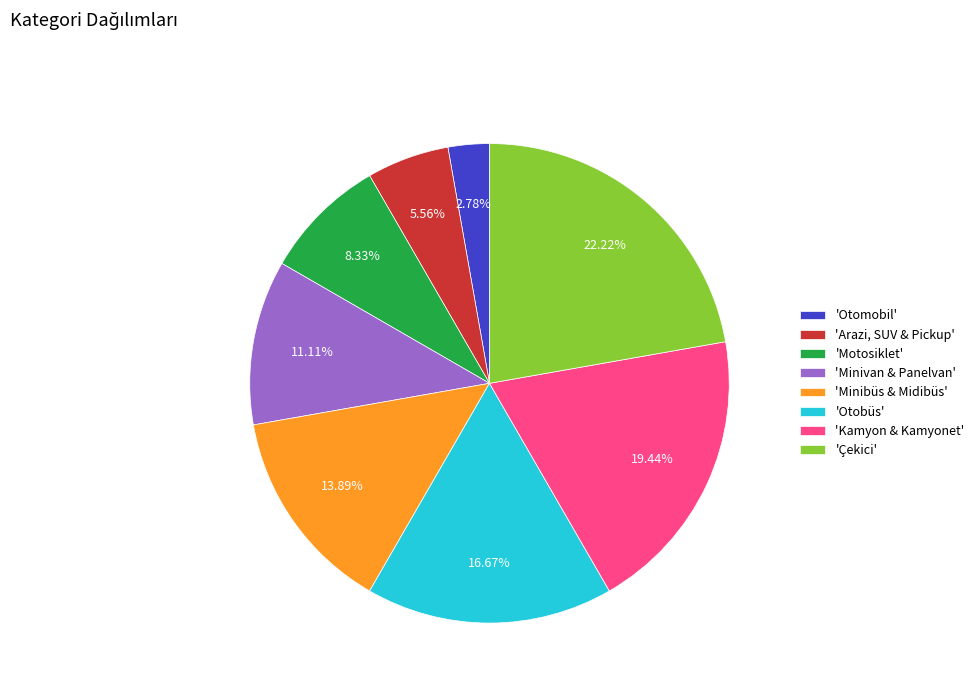

Combined, do 'Otobüs' and 'Motosiklet' account for over 50%?

No